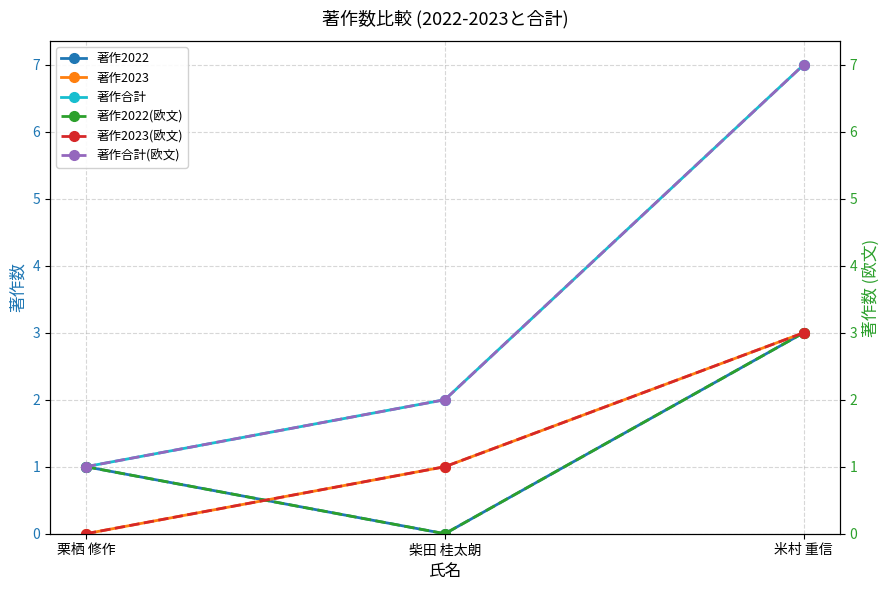

What is the highest value of the 著作2022 series?

3